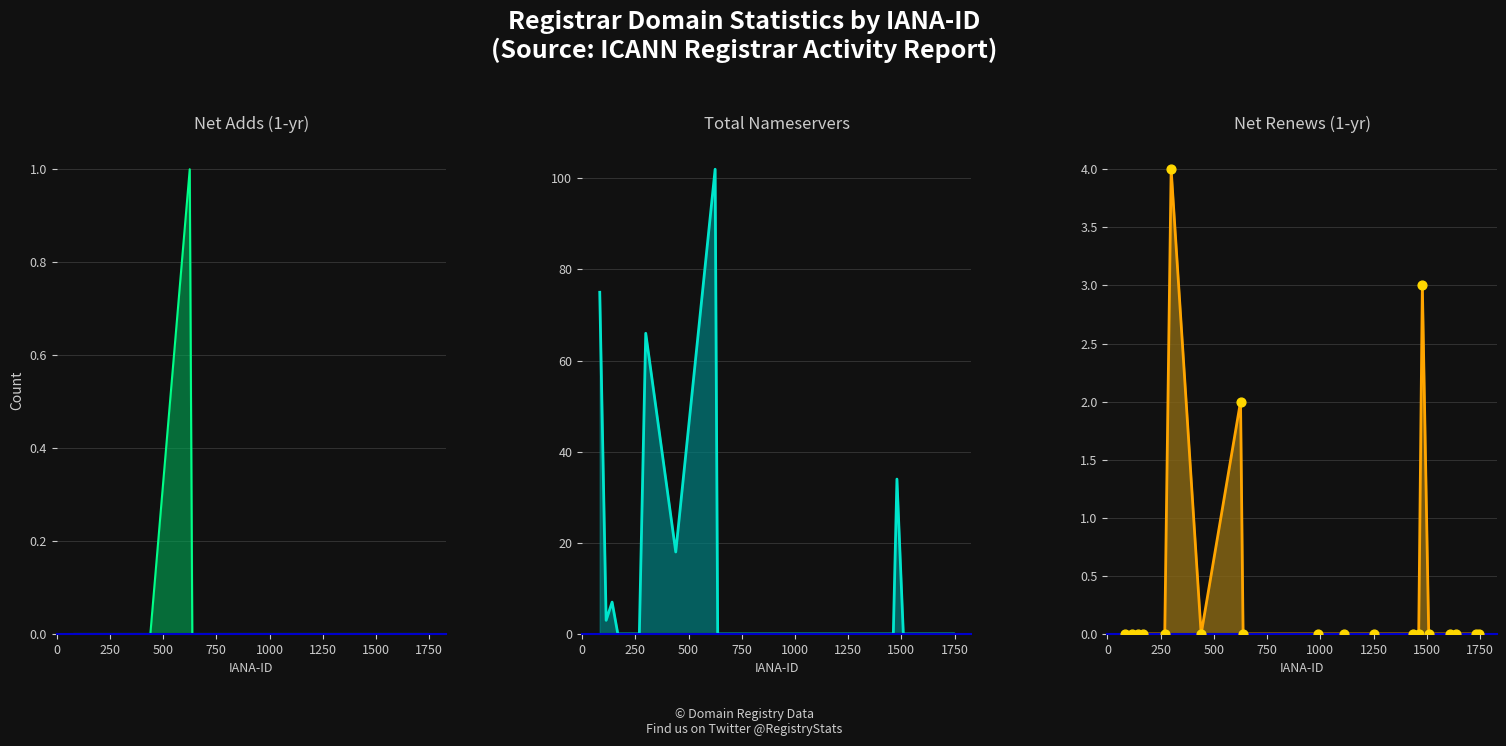

Which series contains the highest Y value?

total-nameservers